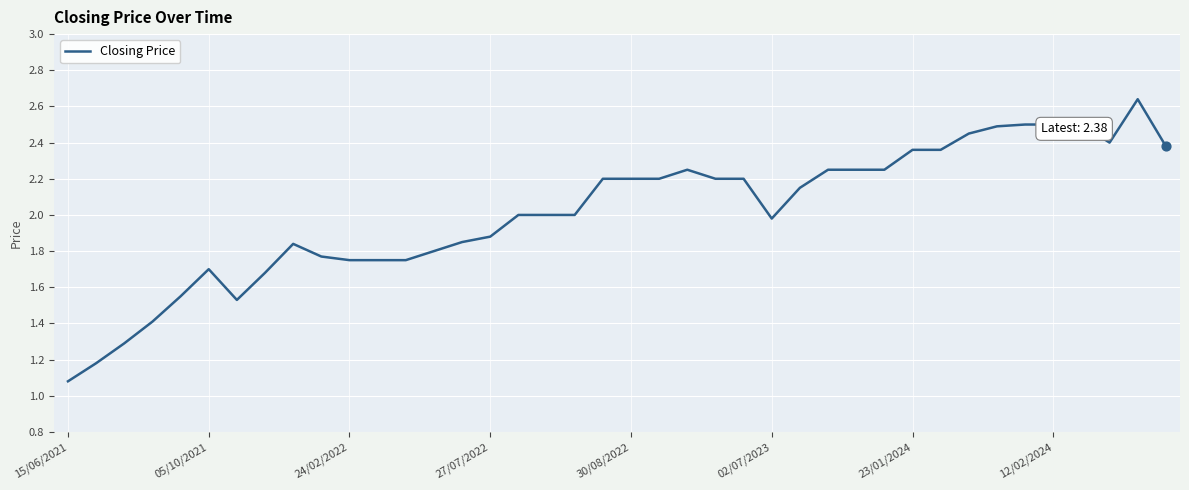

What is the minimum value shown in the chart?

1.1